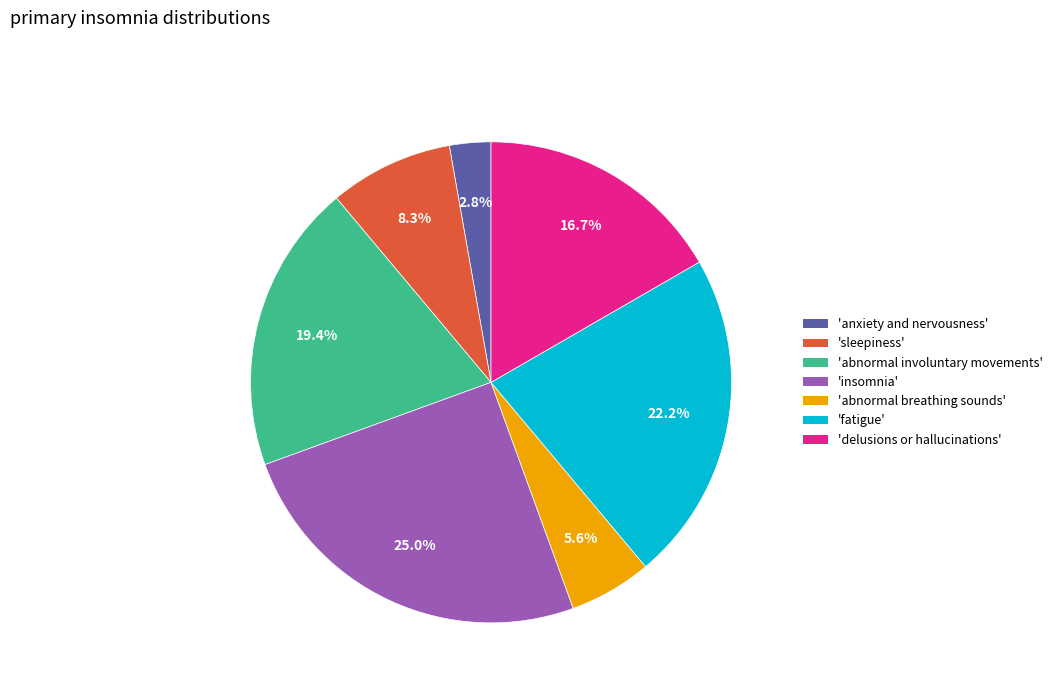

Does any single category account for the majority?

No